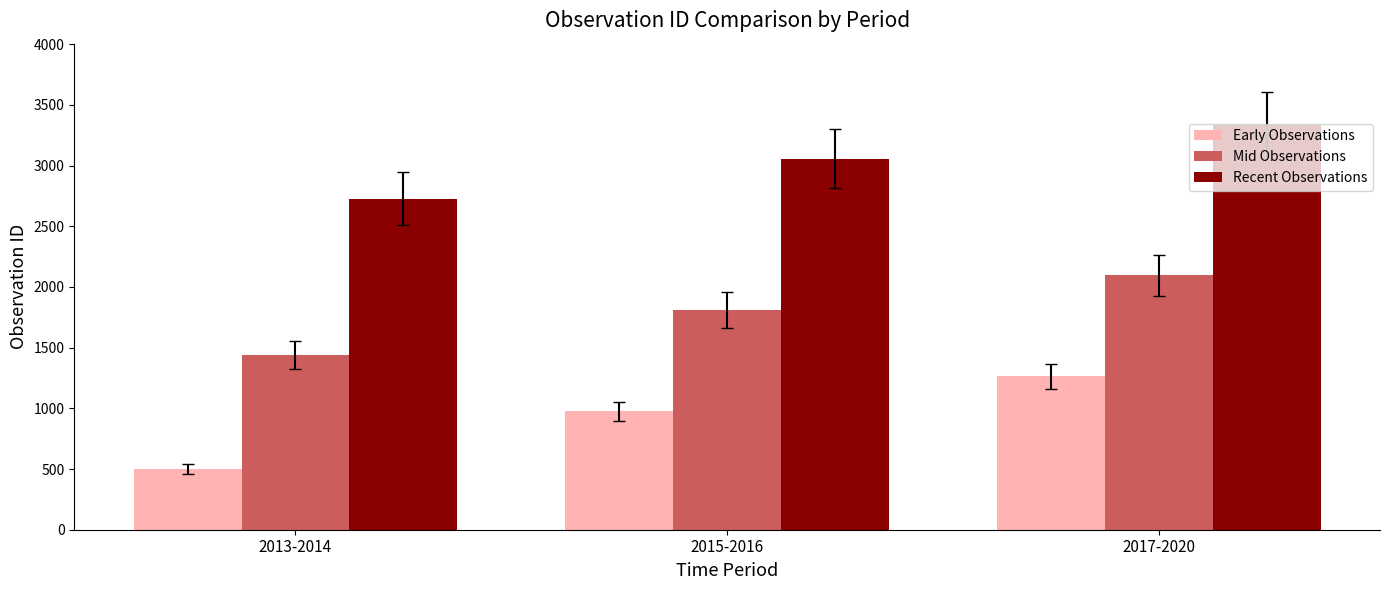

What is the value of the Recent Observations bar at the 2nd from the left?

3057